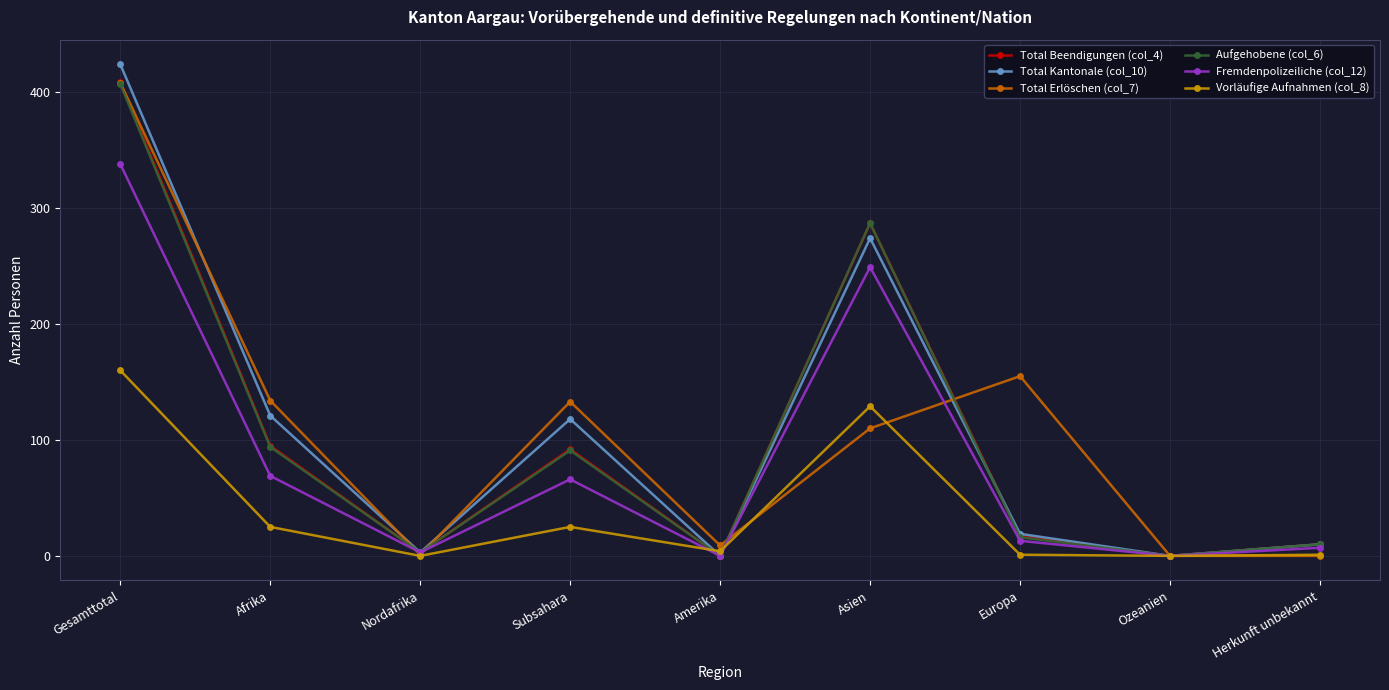

What is the sum of the Vorläufige Aufnahmen (col_8) values at Nordafrika and Gesamttotal?

160